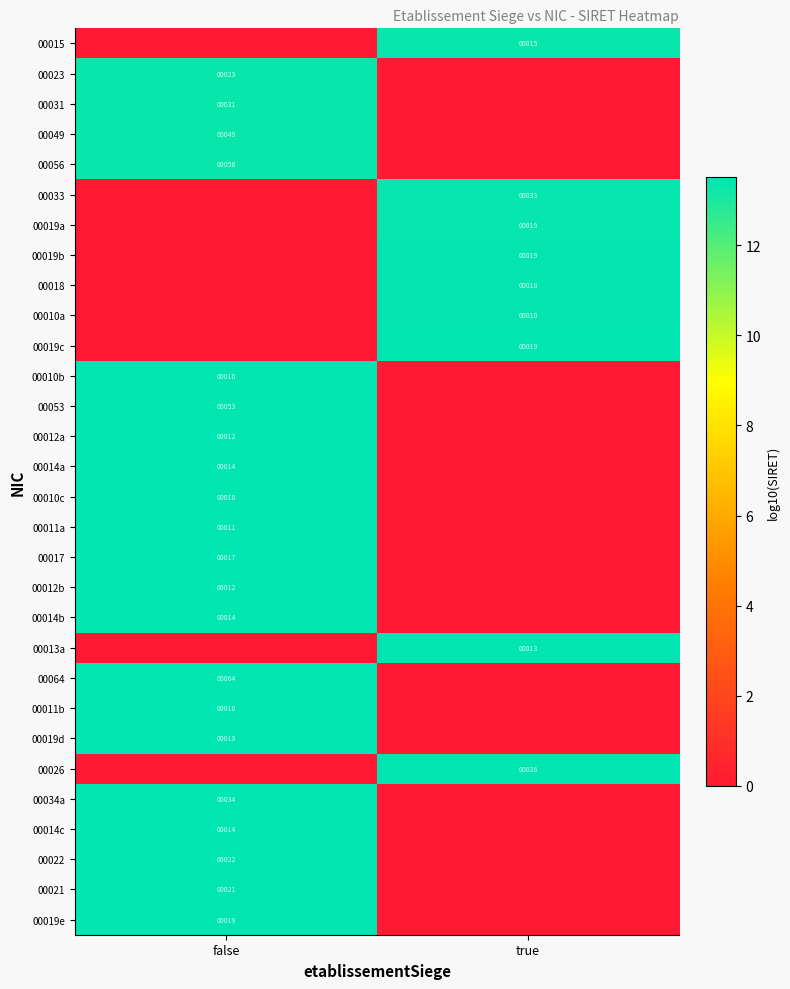

The 00019d series shows 19 at false. True or false?

True